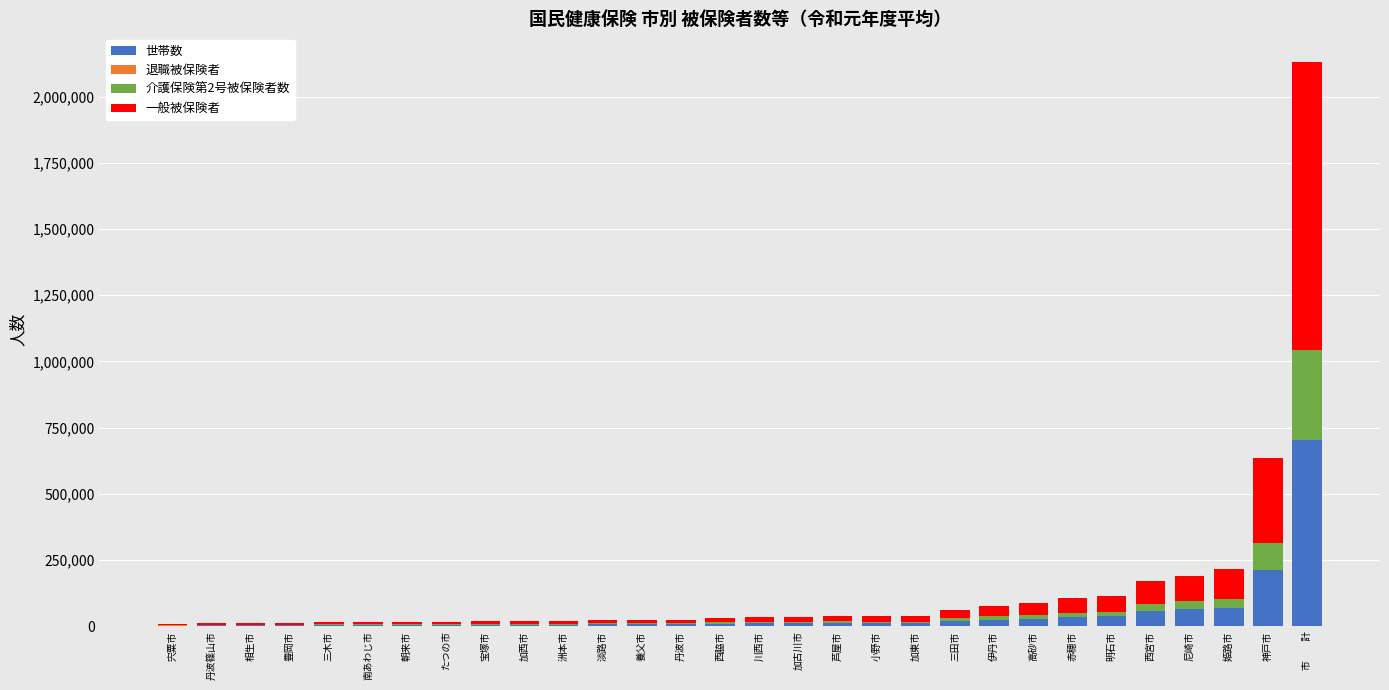

What is the highest value of the 世帯数 series?

704679